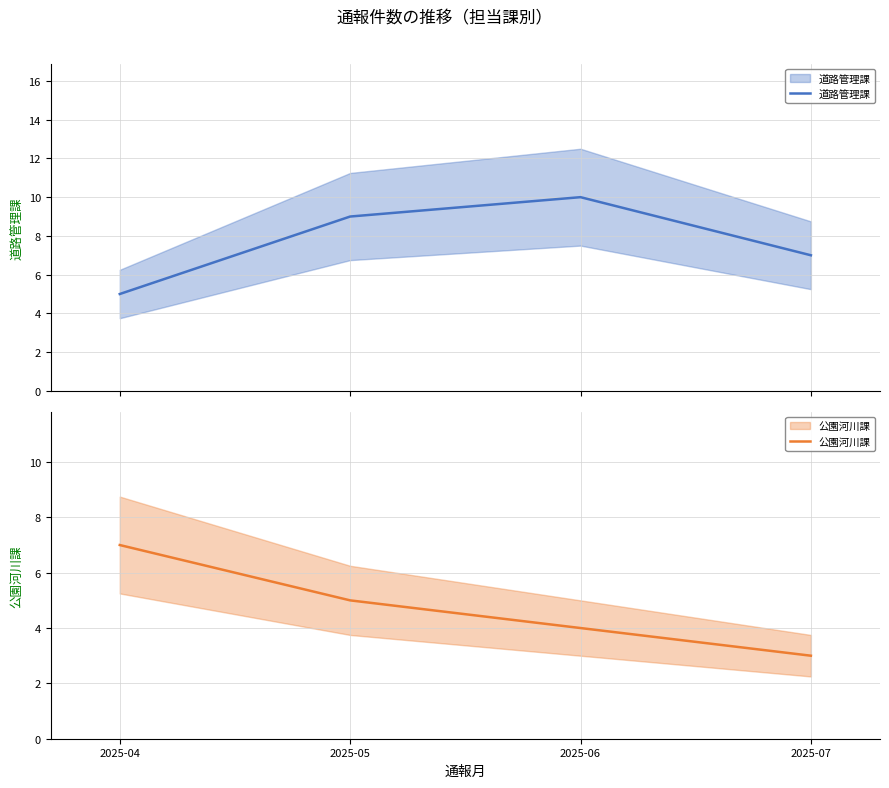

Which series has the largest total across all categories?

道路管理課